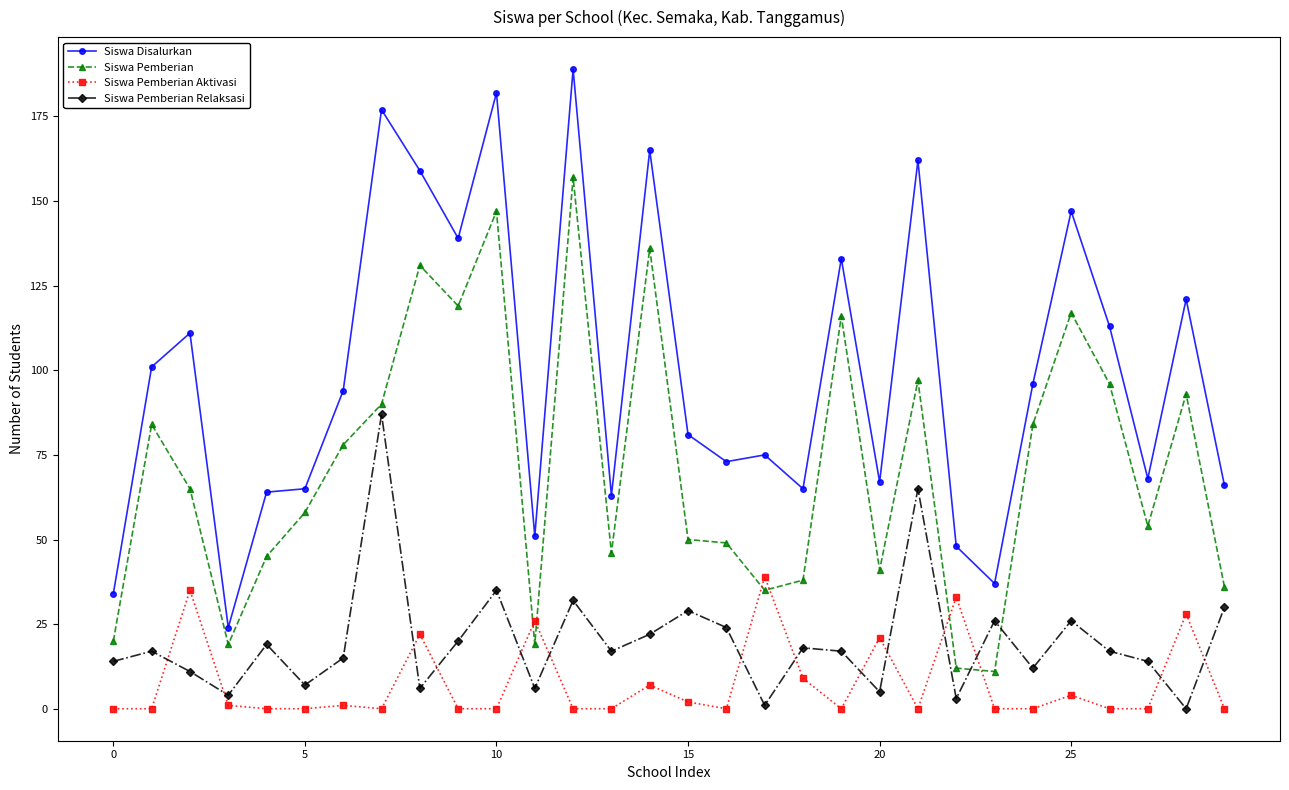

Which series has the largest range (max minus min)?

Siswa Disalurkan